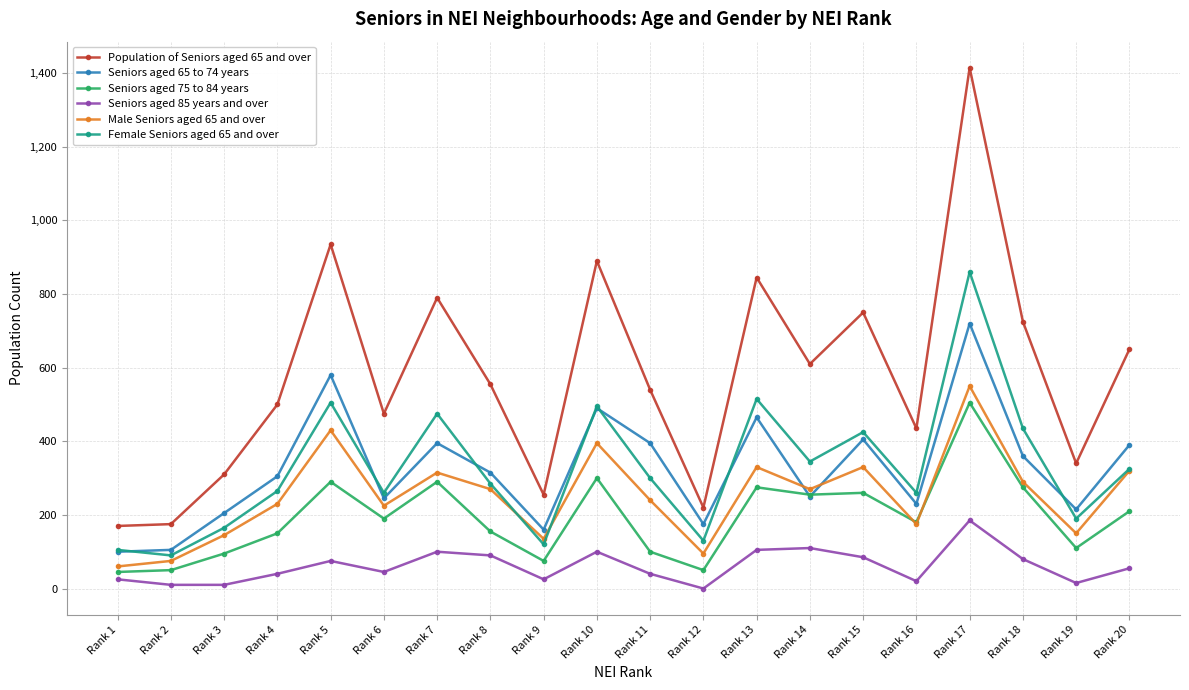

At which category does the chart reach its peak across all series?

Rank 17